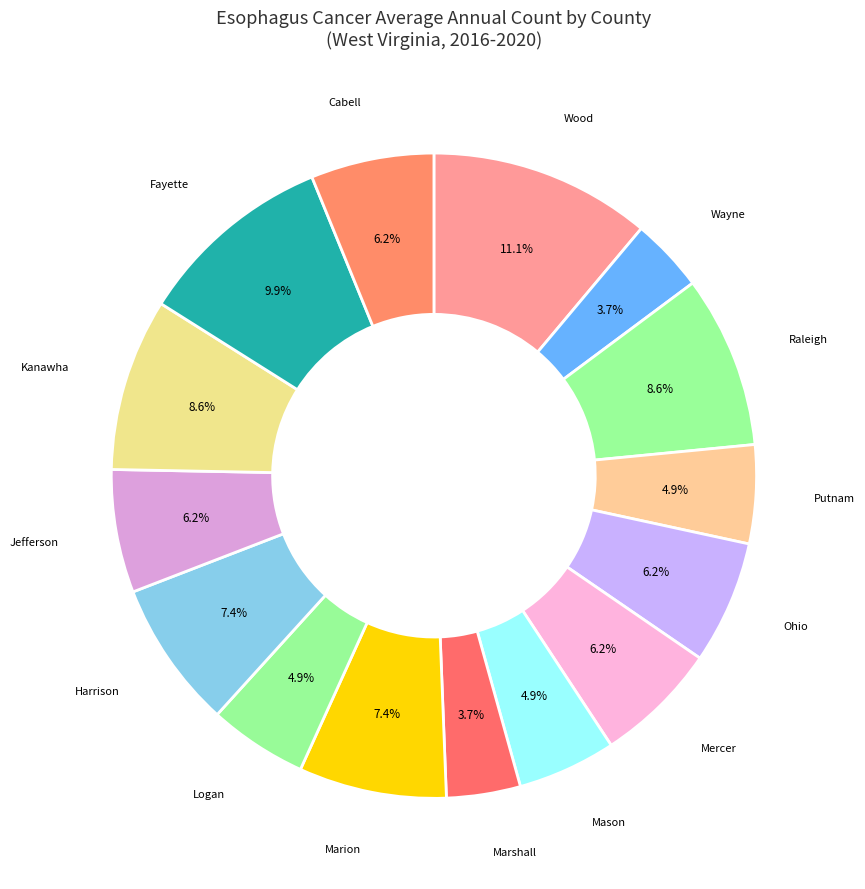

To the nearest percent, what is the difference between the largest and smallest slice percentages?

7%